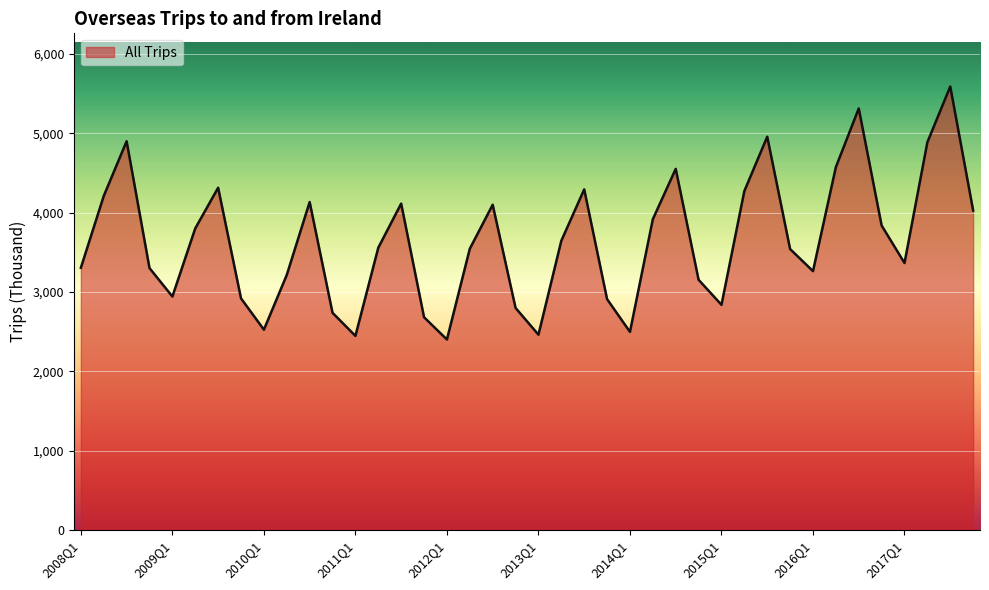

How many series are shown in this chart?

1